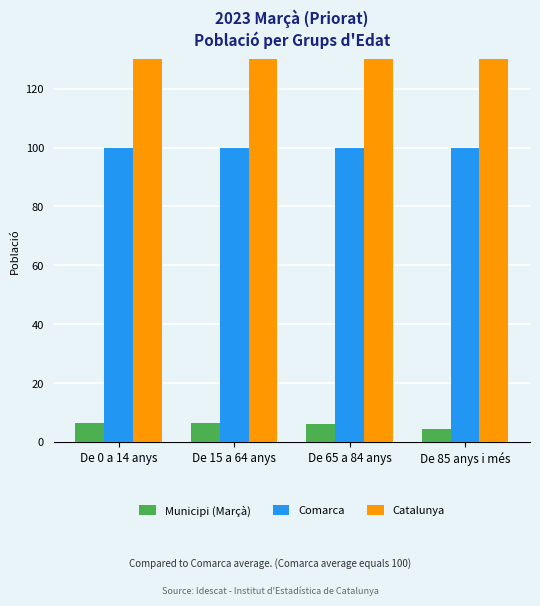

Which label corresponds to the largest value in the chart?

De 0 a 14 anys